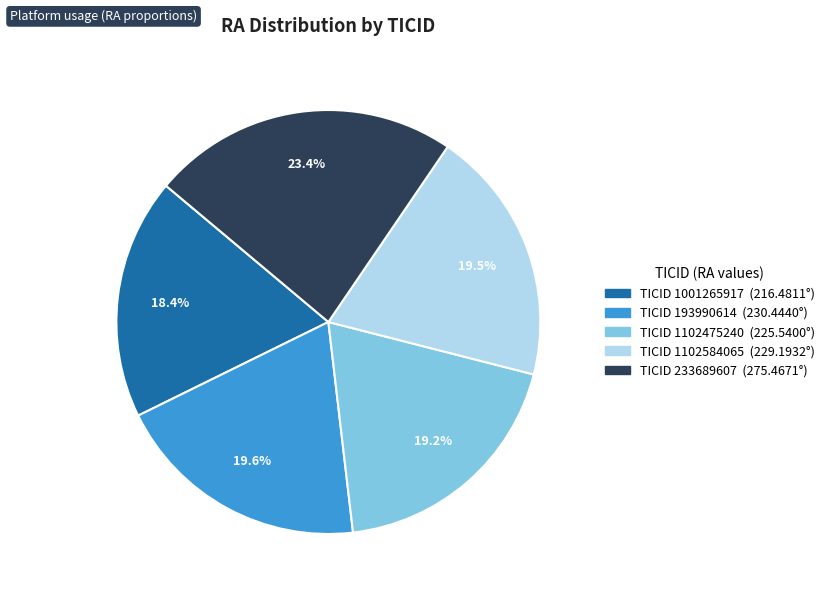

Is there a majority slice in this chart?

No